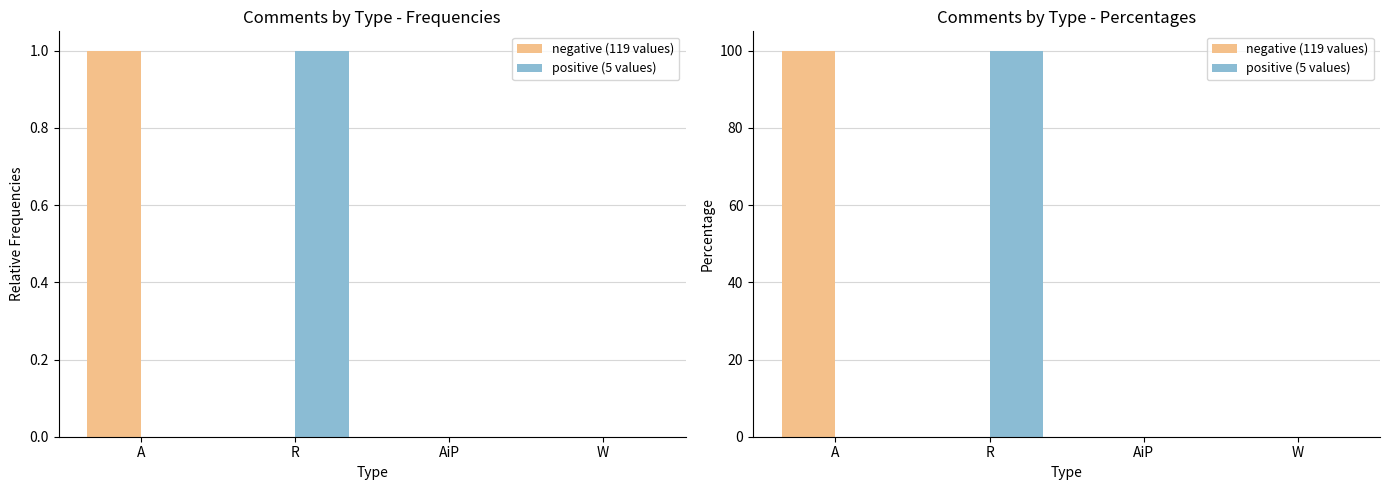

What position from the right is R?

3